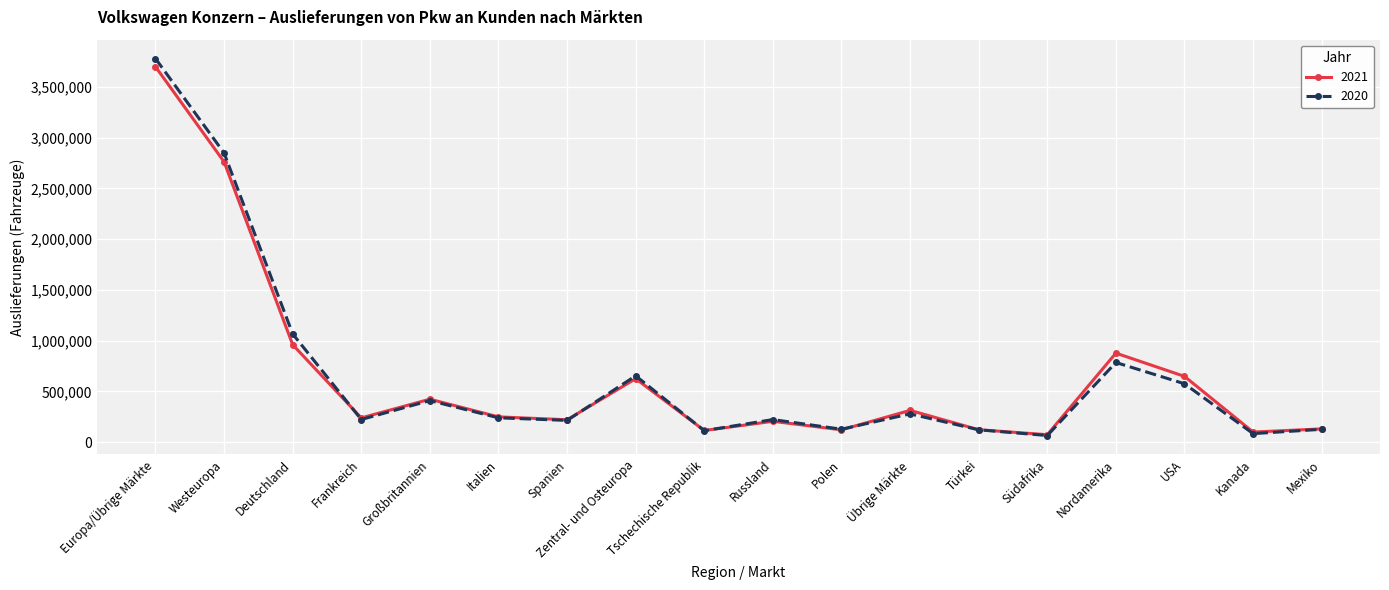

What is the minimum value for 2021?

72847